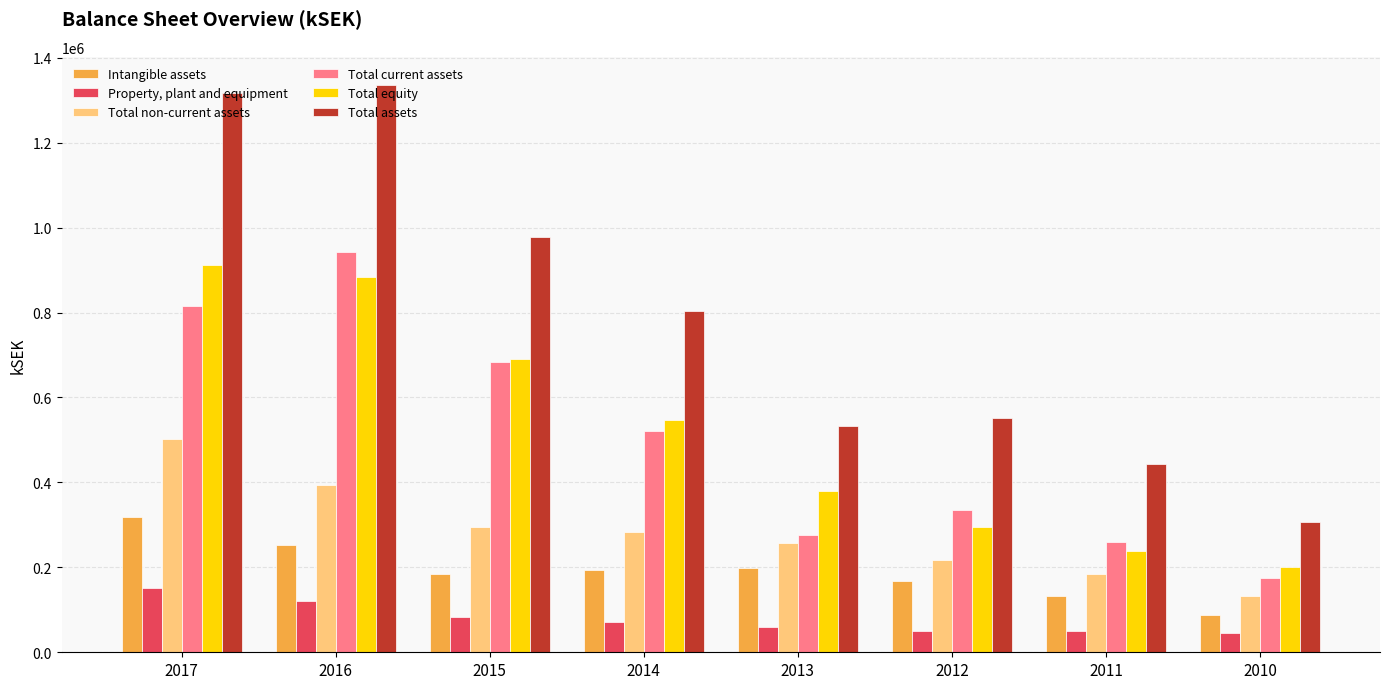

The value of Total non-current assets at 2011 is 183554.0. True or false?

True